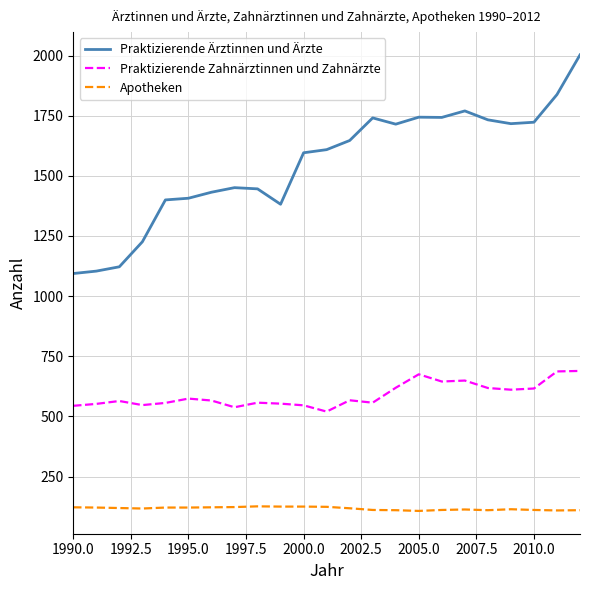

What is the maximum value shown in the chart?

2003